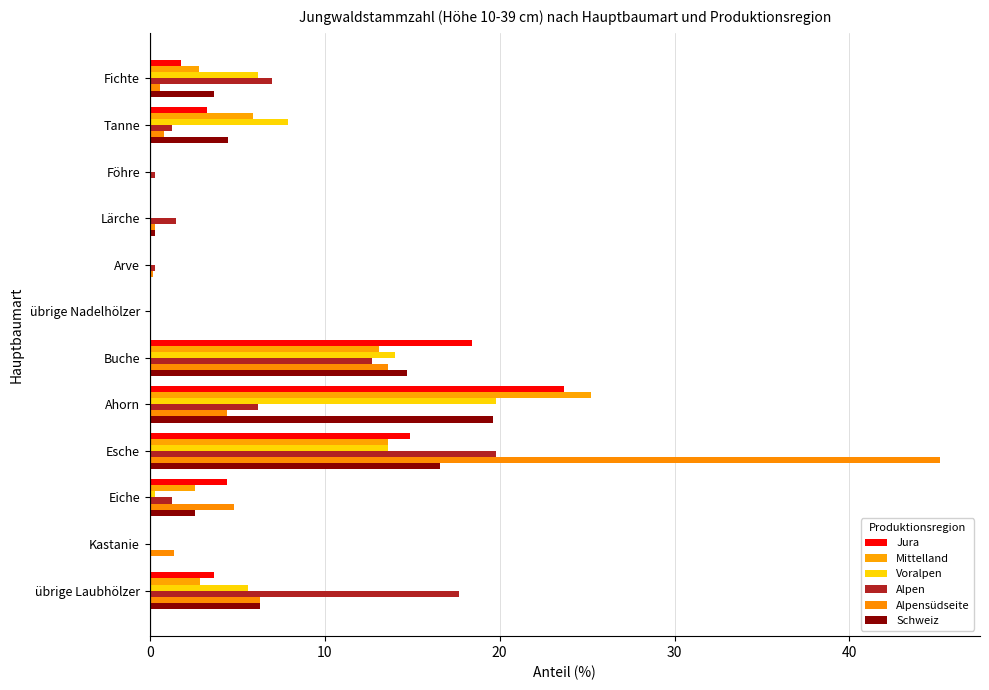

Which label corresponds to the largest value in the chart?

Esche